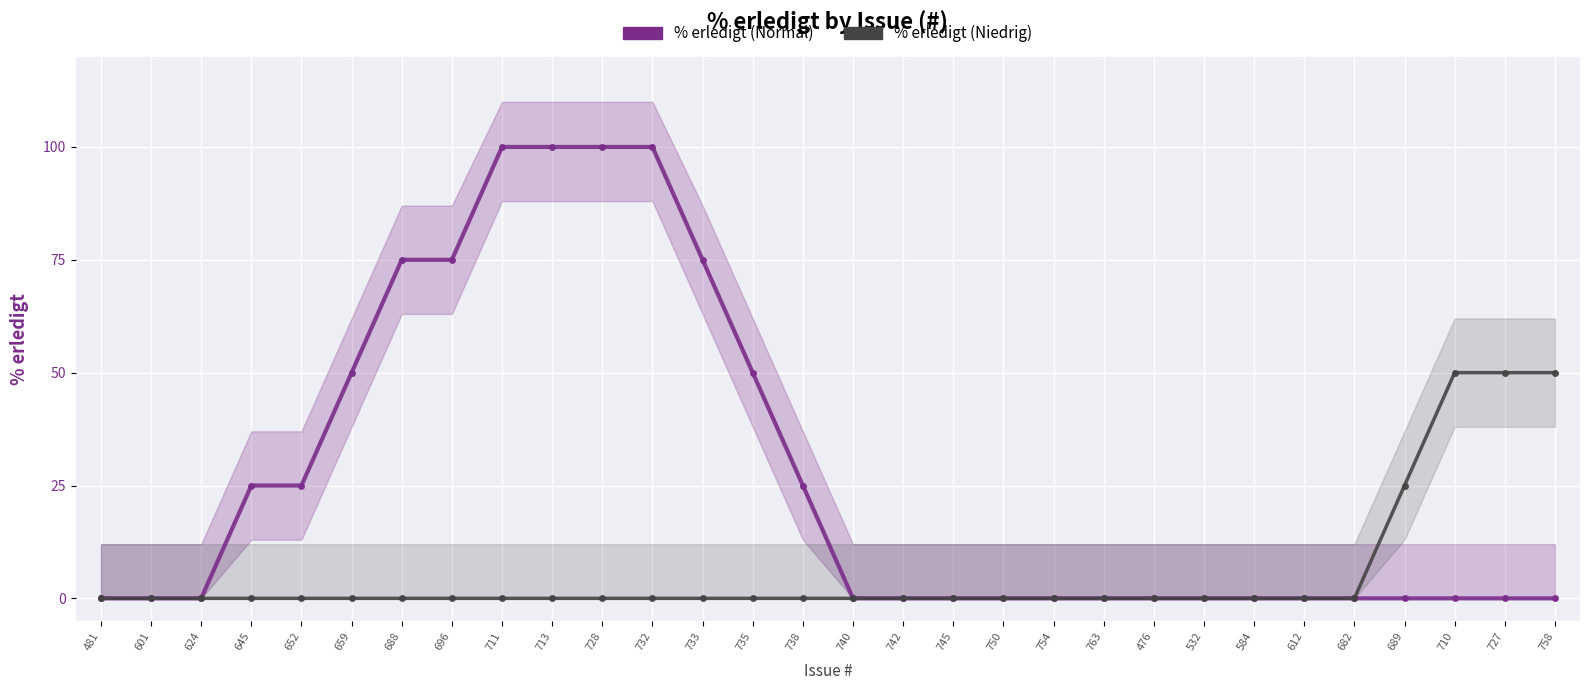

Rank the series by their average value, from lowest to highest.

% erledigt (Niedrig), % erledigt (Normal)